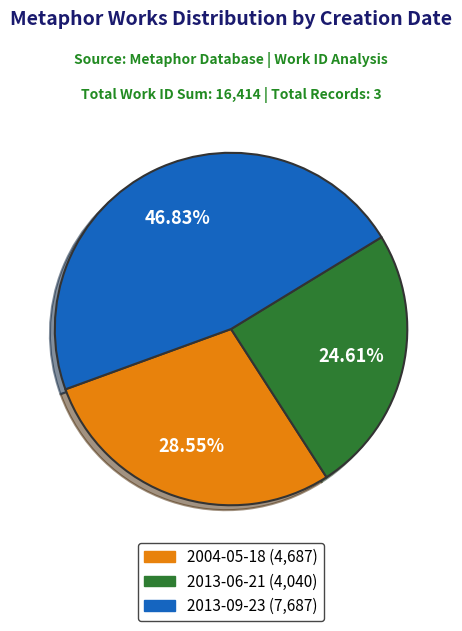

Between 2013-06-21 and 2004-05-18, which is larger?

2004-05-18